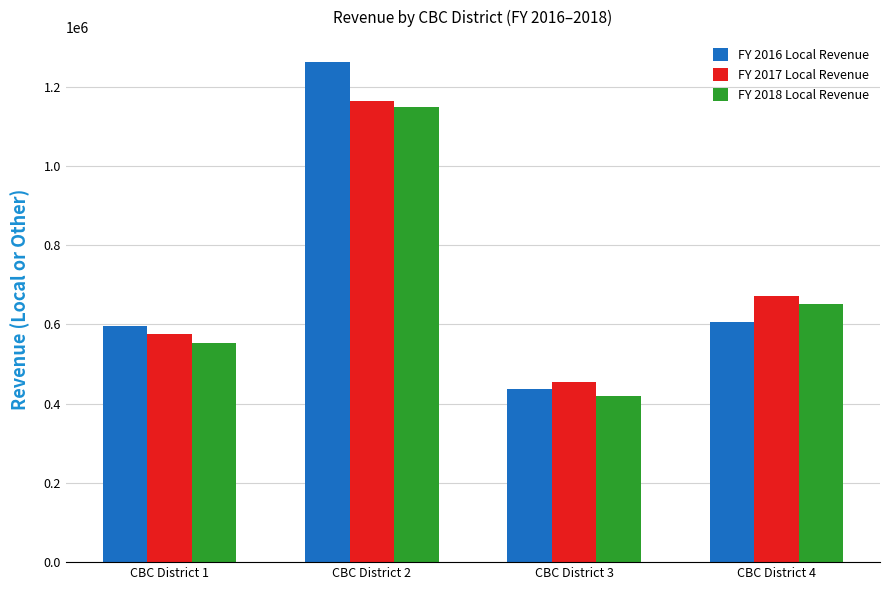

Is the value of FY 2017 Local Revenue at CBC District 1 greater than the value of FY 2018 Local Revenue at CBC District 3?

Yes